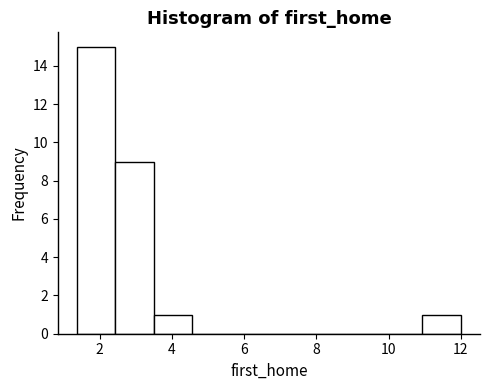

Which range on the x-axis has the tallest bar?

1.4 to 2.4